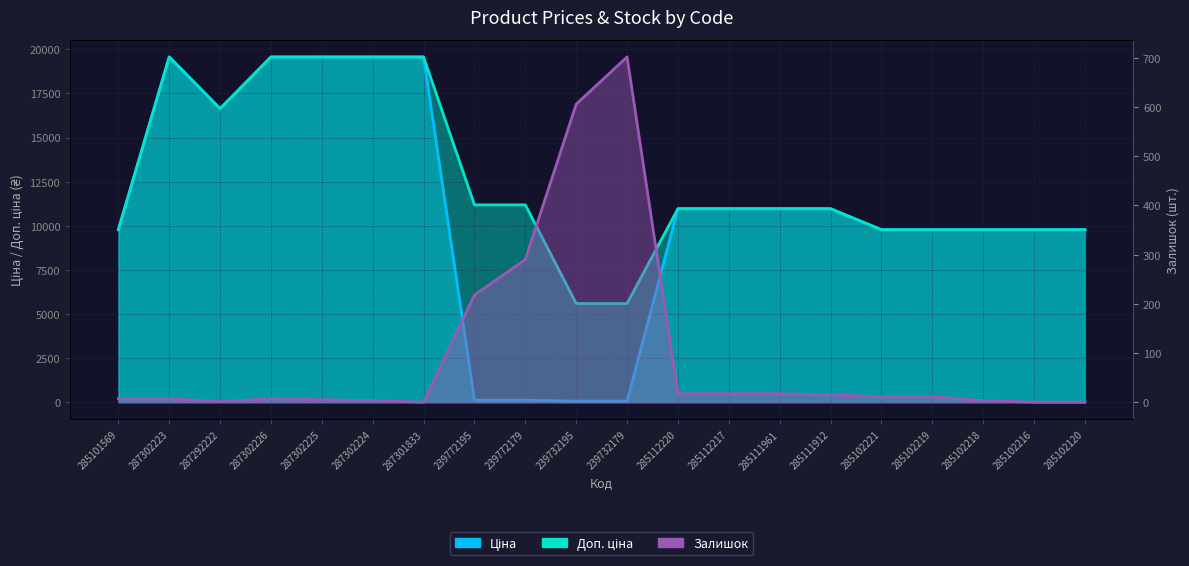

Reading left to right, what are all the values shown in this chart?

Ціна: 9775.5	19564.9	16636.8	19564.9	19564.9	19564.9	19564.9	111.8	111.8	55.9	55.9	10964.4	10964.4	10964.4	10964.4	9775.5	9775.5	9775.5	9775.5	9775.5
Доп. ціна: 9775.5	19564.9	16636.8	19564.9	19564.9	19564.9	19564.9	11182.0	11182.0	5591.0	5591.0	10964.4	10964.4	10964.4	10964.4	9775.5	9775.5	9775.5	9775.5	9775.5
Залишок: 7.0	7.0	1.0	7.0	5.0	3.0	0.0	218.0	290.0	606.0	702.0	17.0	17.0	17.0	15.0	11.0	11.0	3.0	0.0	0.0